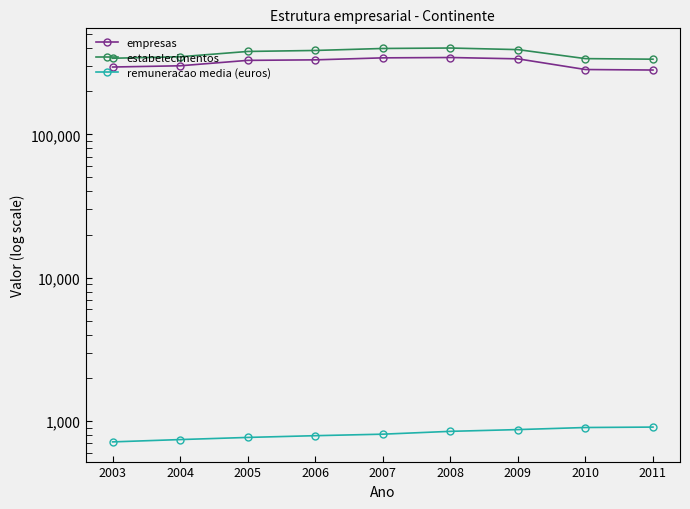

List the series in order of their peak value, highest first.

estabelecimentos, empresas, remuneracao media (euros)